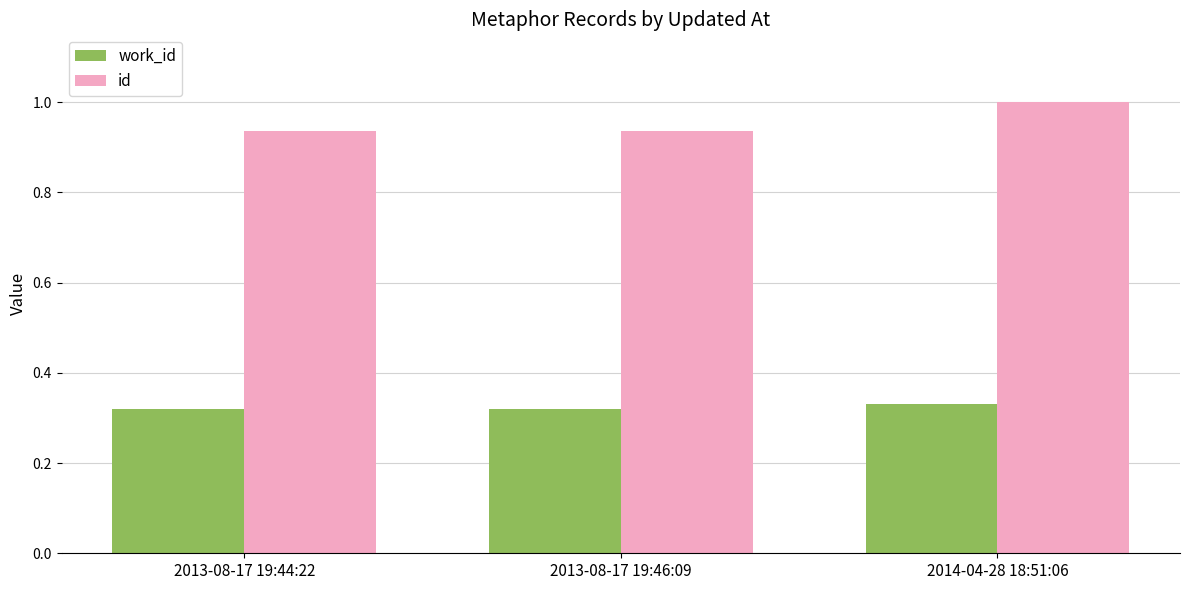

How many bars are there in total?

6